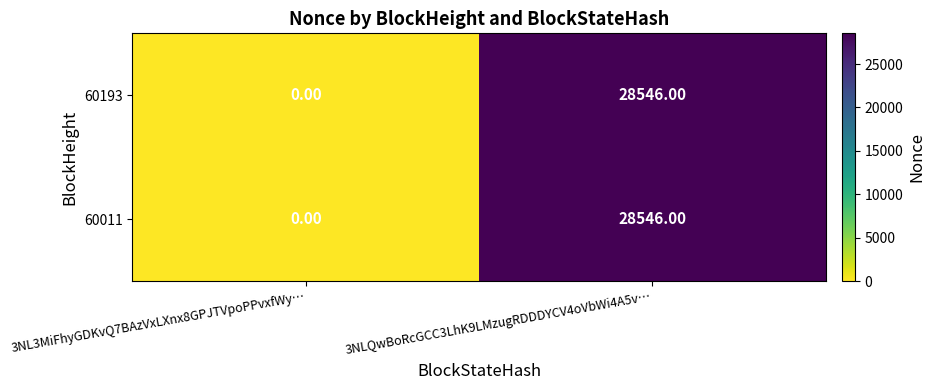

What is the average value of the 60011 series?

14273